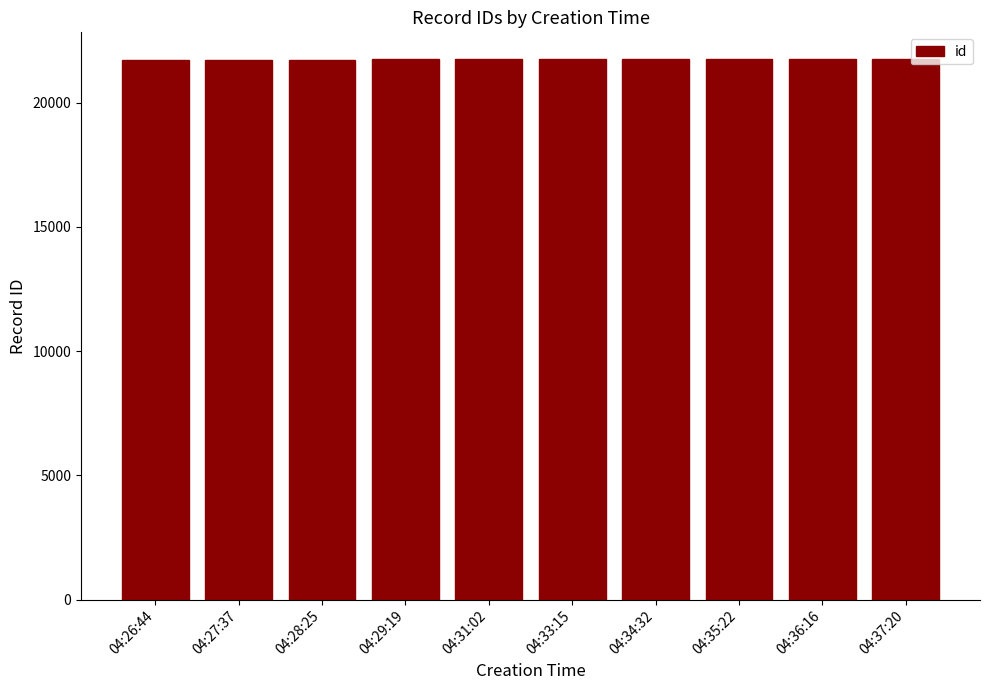

The chart shows a value of 4813 at 04:29:19. True or false?

False